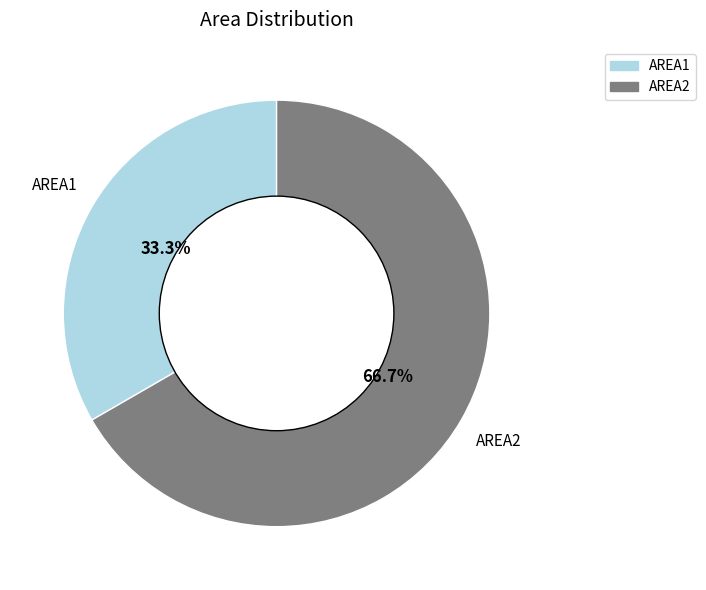

True or false: AREA2 accounts for 67% of the total.

True